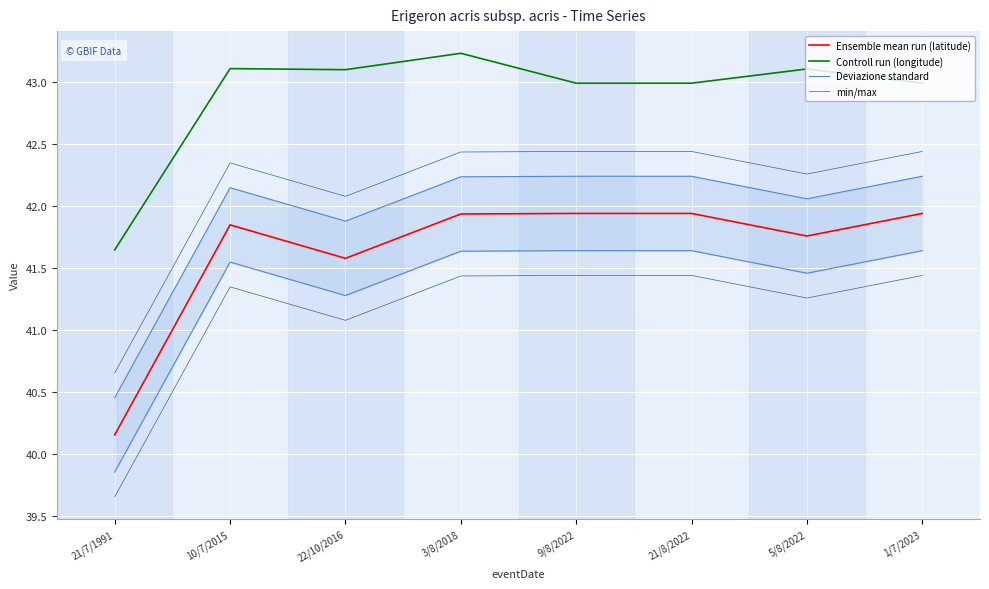

List the series in order of their overall mean, lowest first.

Ensemble mean run (latitude), Deviazione standard, min/max, Controll run (longitude)